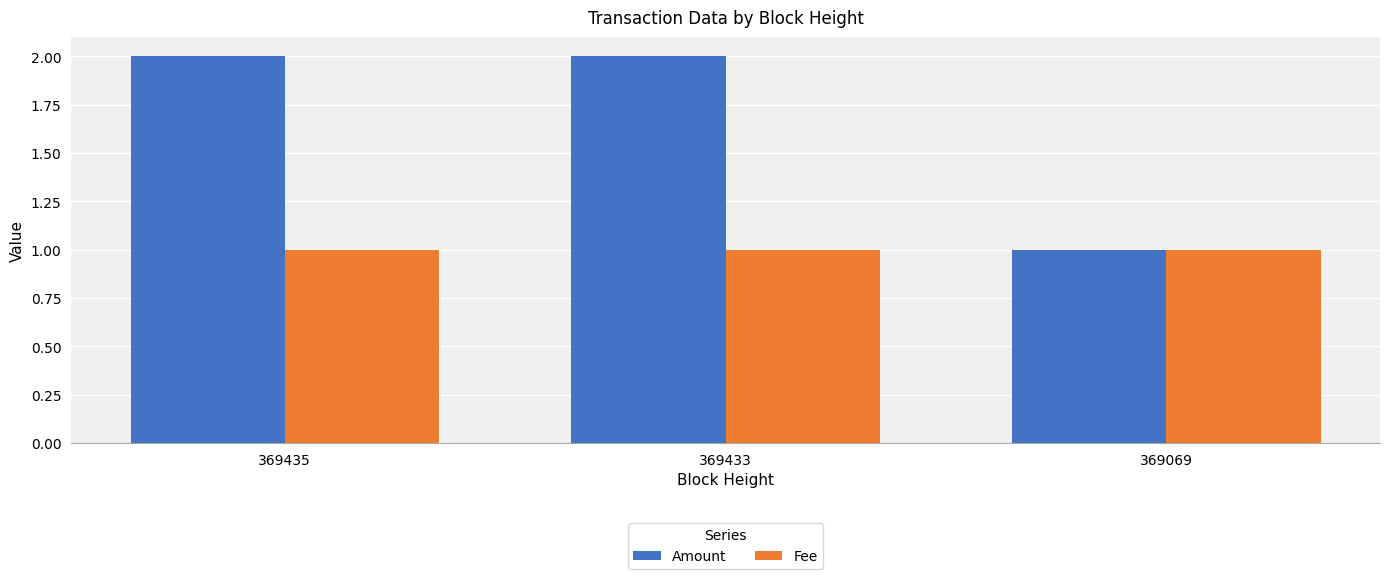

How many values in the Amount series are below 2?

1